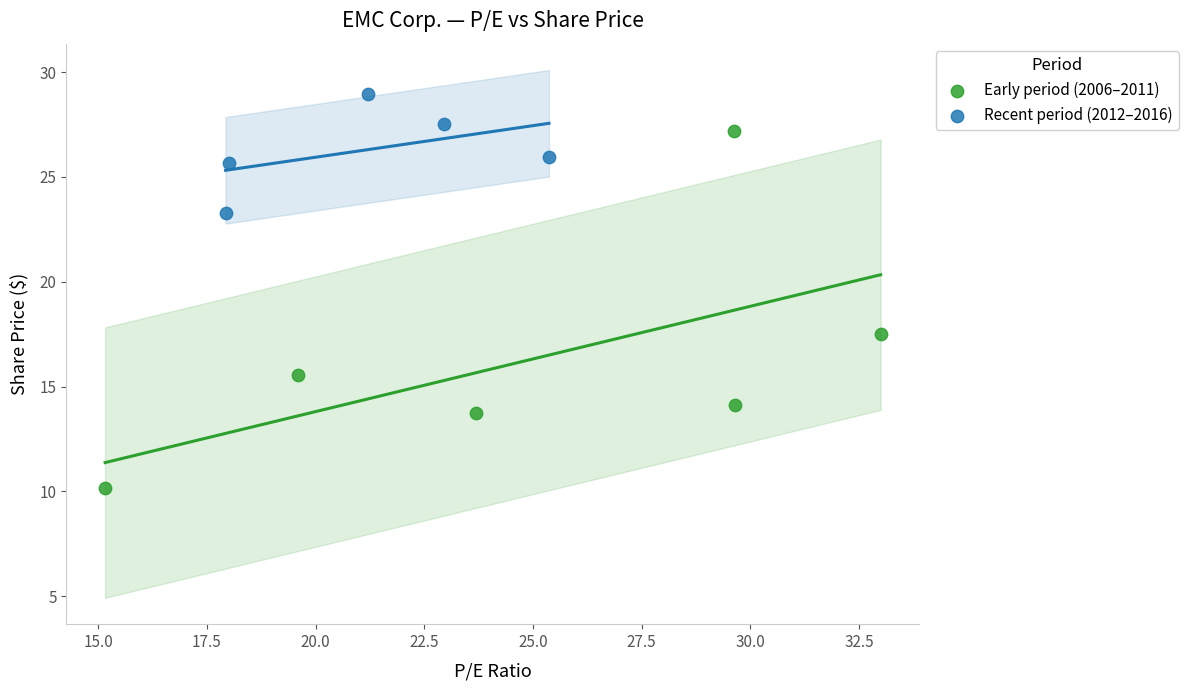

Which series has the widest spread of Y values?

Early period (2006–2011)